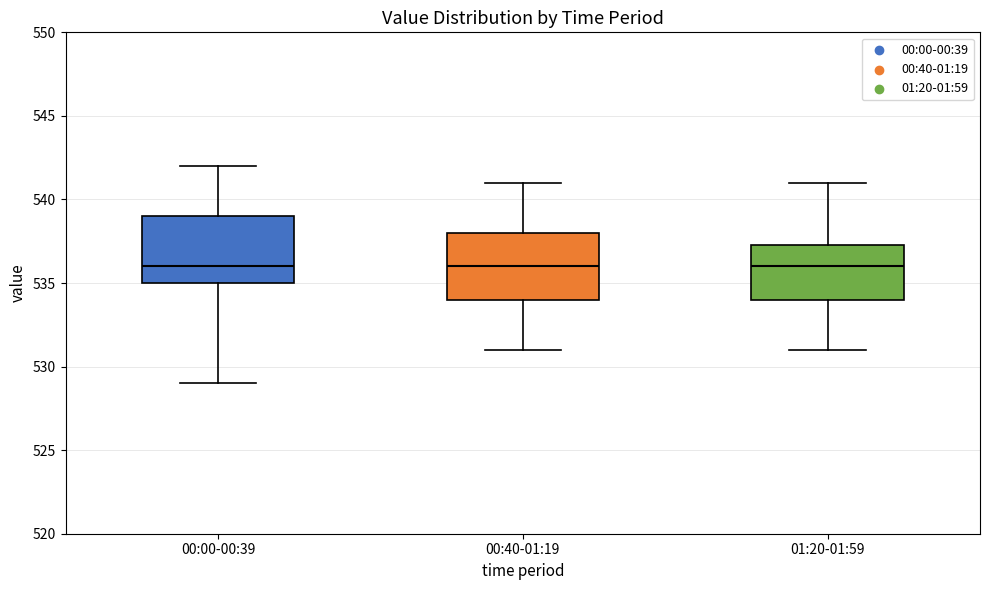

Where does the lower whisker of the box for 00:40-01:19 end on the y-axis? The values are not printed on the chart, so give them approximately, as read against the axis.

531.0